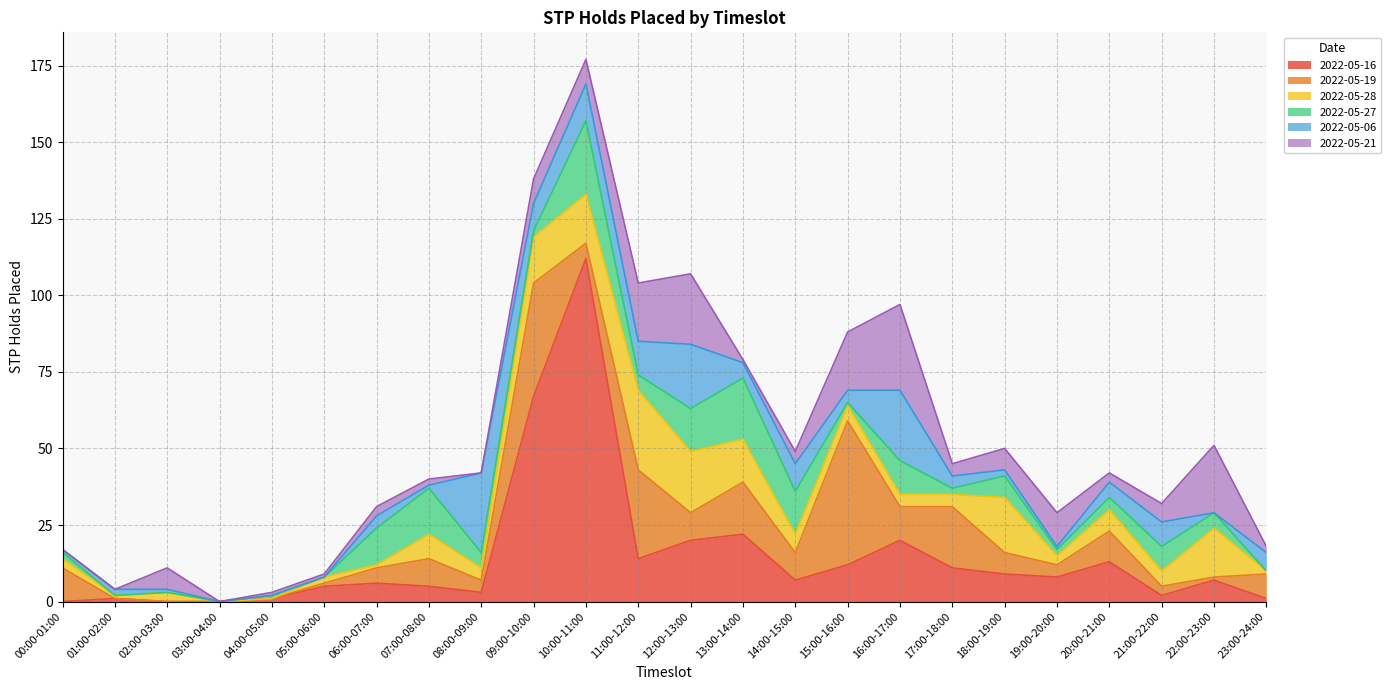

Reading left to right, extract all data points from this chart.

2022-05-16: 00:00-01:00=0	01:00-02:00=1	02:00-03:00=0	03:00-04:00=0	04:00-05:00=1	05:00-06:00=5	06:00-07:00=6	07:00-08:00=5	08:00-09:00=3	09:00-10:00=67	10:00-11:00=112	11:00-12:00=14	12:00-13:00=20	13:00-14:00=22	14:00-15:00=7	15:00-16:00=12	16:00-17:00=20	17:00-18:00=11	18:00-19:00=9	19:00-20:00=8	20:00-21:00=13	21:00-22:00=2	22:00-23:00=7	23:00-24:00=1
2022-05-19: 00:00-01:00=11	01:00-02:00=0	02:00-03:00=0	03:00-04:00=0	04:00-05:00=0	05:00-06:00=1	06:00-07:00=5	07:00-08:00=9	08:00-09:00=4	09:00-10:00=37	10:00-11:00=5	11:00-12:00=29	12:00-13:00=9	13:00-14:00=17	14:00-15:00=9	15:00-16:00=47	16:00-17:00=11	17:00-18:00=20	18:00-19:00=7	19:00-20:00=4	20:00-21:00=10	21:00-22:00=3	22:00-23:00=1	23:00-24:00=8
2022-05-28: 00:00-01:00=3	01:00-02:00=1	02:00-03:00=3	03:00-04:00=0	04:00-05:00=0	05:00-06:00=2	06:00-07:00=1	07:00-08:00=8	08:00-09:00=4	09:00-10:00=15	10:00-11:00=16	11:00-12:00=26	12:00-13:00=20	13:00-14:00=14	14:00-15:00=6	15:00-16:00=5	16:00-17:00=4	17:00-18:00=4	18:00-19:00=18	19:00-20:00=3	20:00-21:00=7	21:00-22:00=5	22:00-23:00=16	23:00-24:00=1
2022-05-27: 00:00-01:00=2	01:00-02:00=0	02:00-03:00=0	03:00-04:00=0	04:00-05:00=1	05:00-06:00=0	06:00-07:00=12	07:00-08:00=15	08:00-09:00=5	09:00-10:00=2	10:00-11:00=24	11:00-12:00=5	12:00-13:00=14	13:00-14:00=20	14:00-15:00=14	15:00-16:00=1	16:00-17:00=11	17:00-18:00=2	18:00-19:00=7	19:00-20:00=2	20:00-21:00=4	21:00-22:00=8	22:00-23:00=5	23:00-24:00=0
2022-05-06: 00:00-01:00=1	01:00-02:00=2	02:00-03:00=1	03:00-04:00=0	04:00-05:00=0	05:00-06:00=0	06:00-07:00=4	07:00-08:00=1	08:00-09:00=26	09:00-10:00=9	10:00-11:00=12	11:00-12:00=11	12:00-13:00=21	13:00-14:00=5	14:00-15:00=9	15:00-16:00=4	16:00-17:00=23	17:00-18:00=4	18:00-19:00=2	19:00-20:00=1	20:00-21:00=5	21:00-22:00=8	22:00-23:00=0	23:00-24:00=6
2022-05-21: 00:00-01:00=0	01:00-02:00=0	02:00-03:00=7	03:00-04:00=0	04:00-05:00=1	05:00-06:00=1	06:00-07:00=3	07:00-08:00=2	08:00-09:00=0	09:00-10:00=8	10:00-11:00=8	11:00-12:00=19	12:00-13:00=23	13:00-14:00=1	14:00-15:00=4	15:00-16:00=19	16:00-17:00=28	17:00-18:00=4	18:00-19:00=7	19:00-20:00=11	20:00-21:00=3	21:00-22:00=6	22:00-23:00=22	23:00-24:00=2